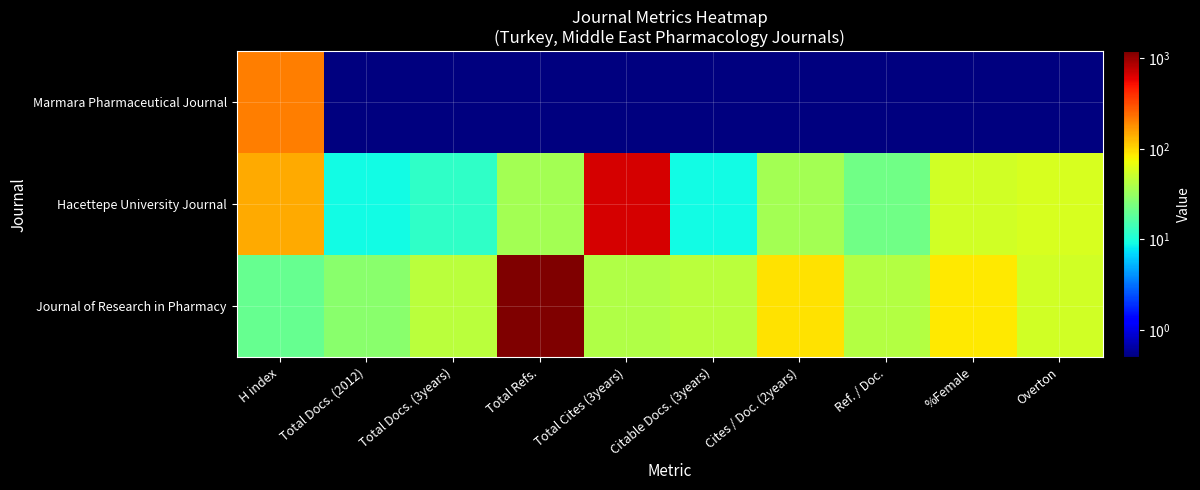

Which series has the largest total across all categories?

Journal of Research in Pharmacy